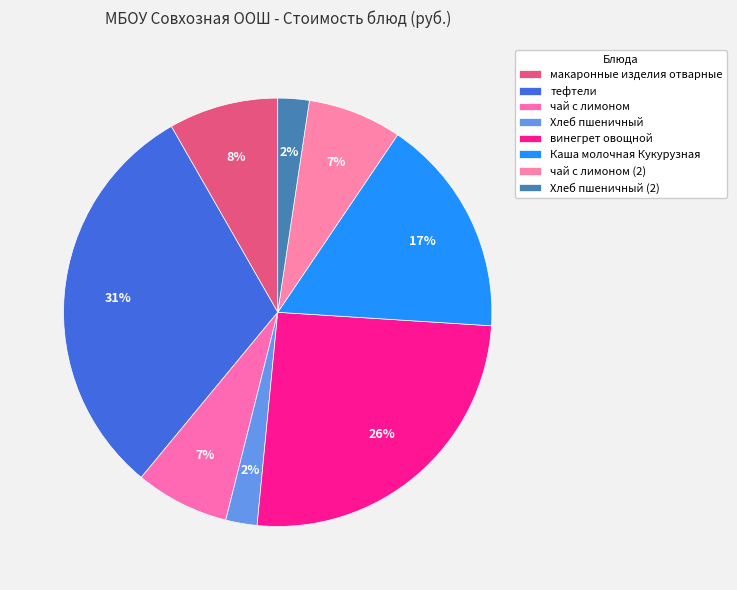

Rank the categories by value from highest to lowest.

тефтели, винегрет овощной, Каша молочная Кукурузная, макаронные изделия отварные, чай с лимоном, чай с лимоном (2), Хлеб пшеничный, Хлеб пшеничный (2)